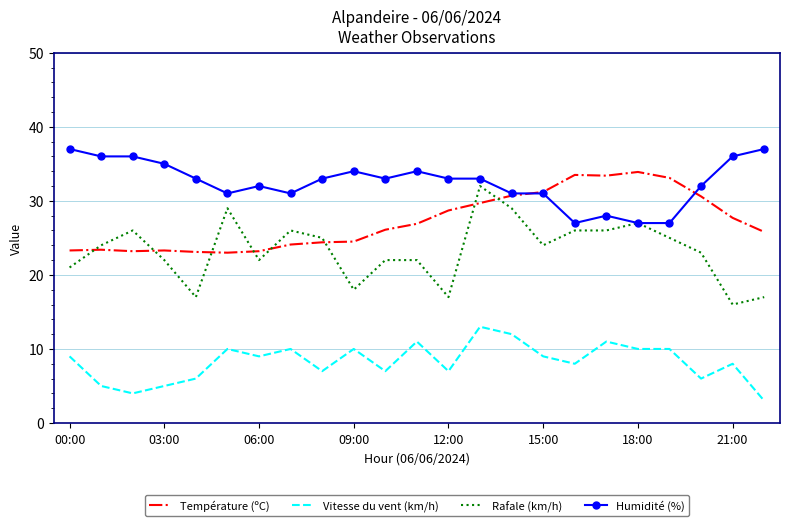

What is the smallest value displayed?

3.0